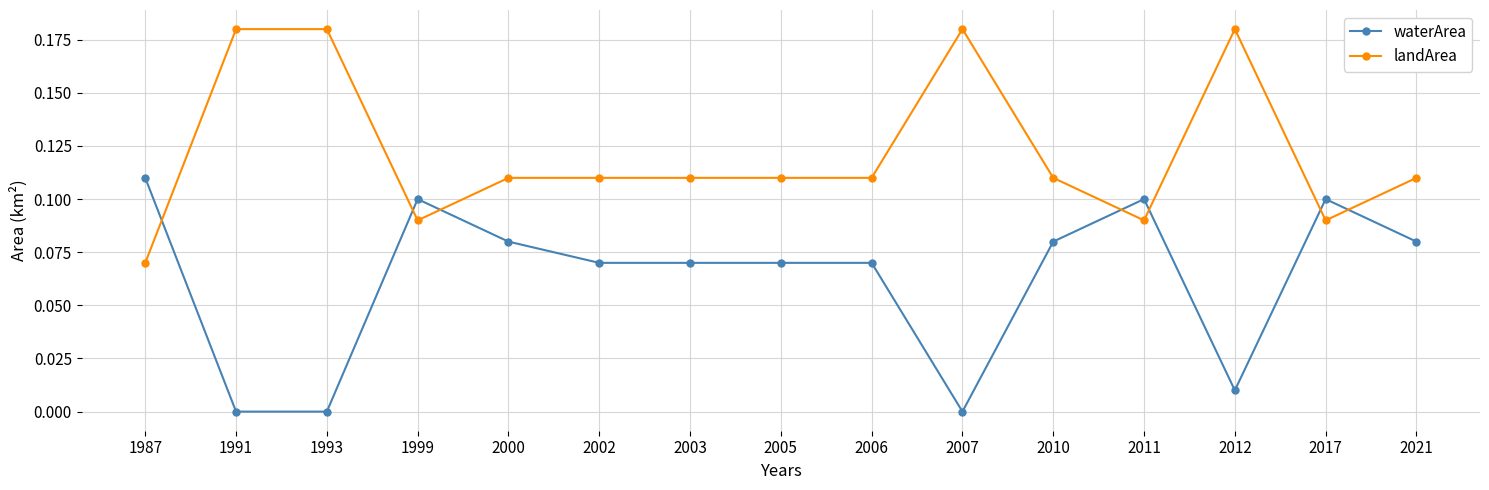

At which category does landArea reach its first local valley?

1999